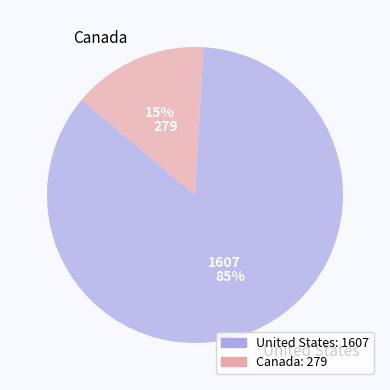

Is the sum of Canada and United States greater than half?

Yes